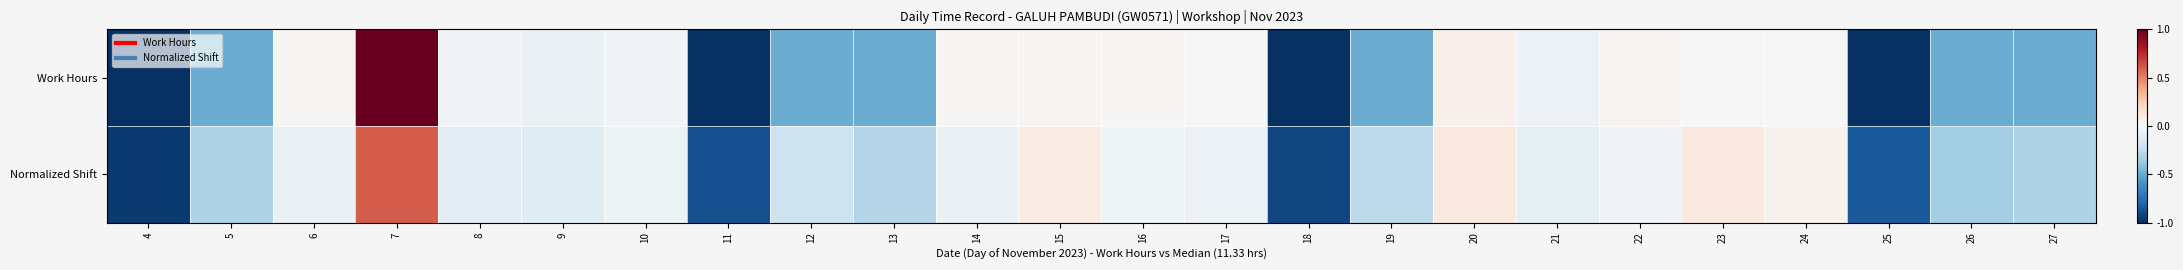

How many categories are shown in the chart?

24